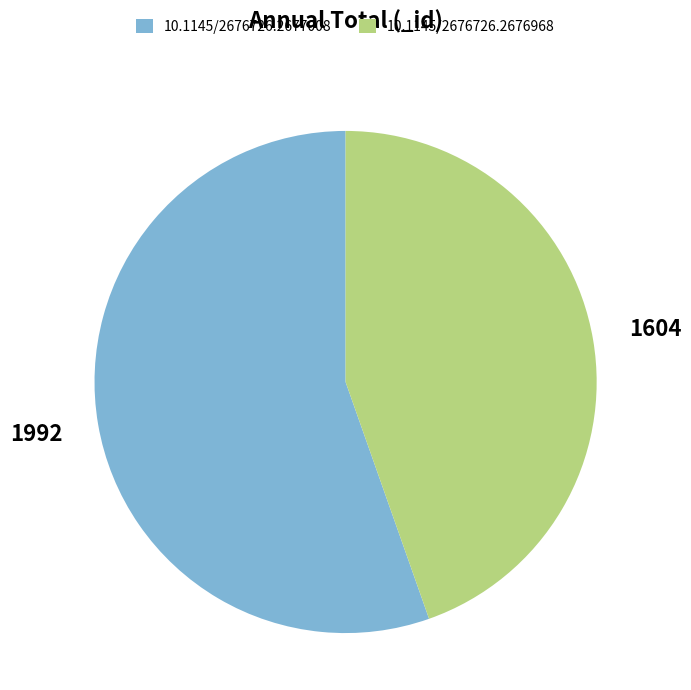

Is the sum of 10.1145/2676726.2676968 and 10.1145/2676726.2677008 greater than half?

Yes